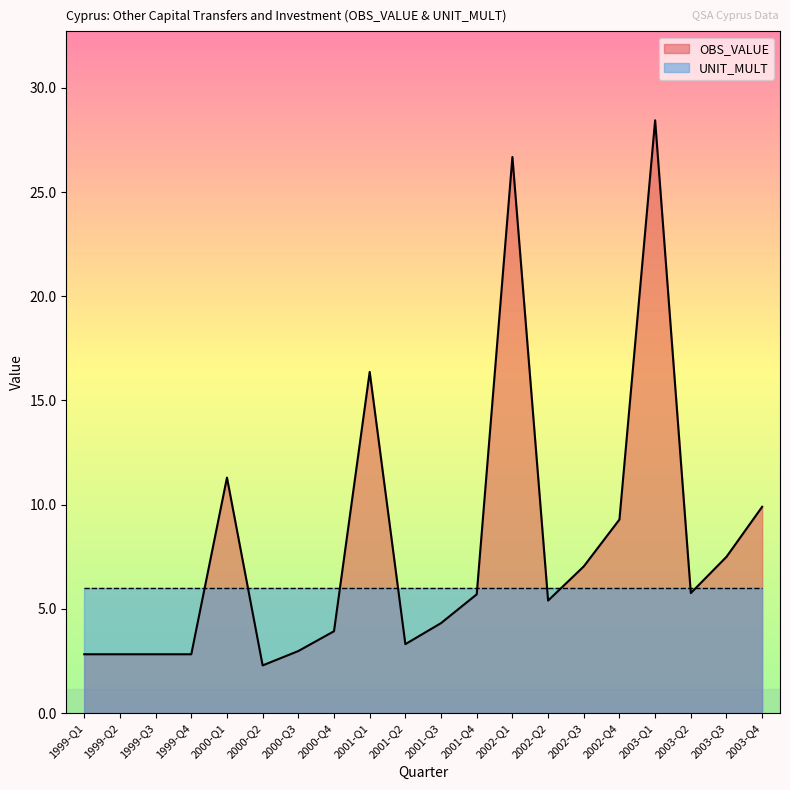

How many data points are less than 5?

9